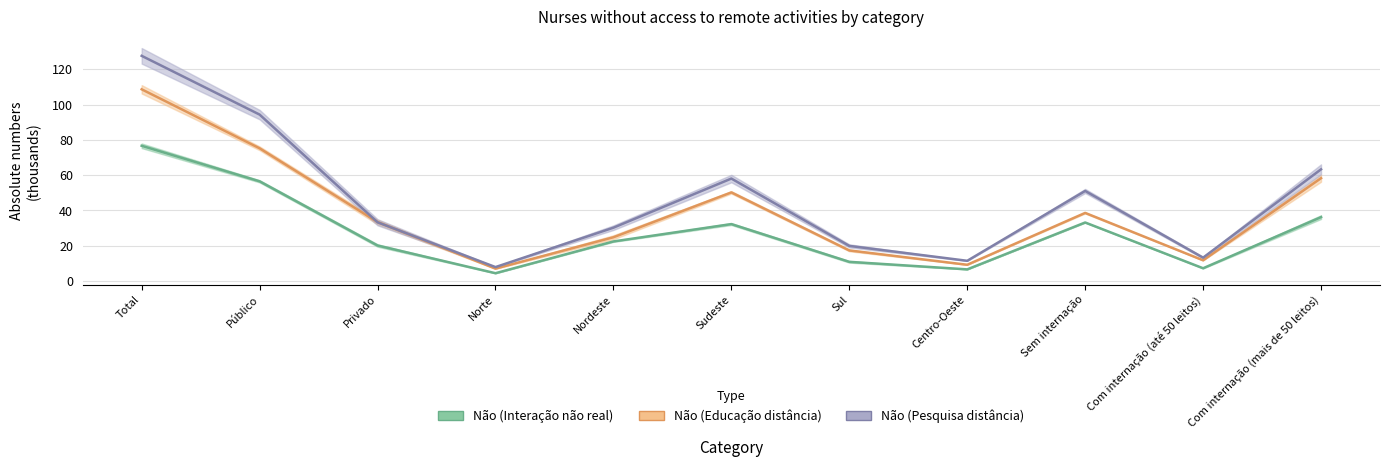

At which label does Não (Interação não real) (line) reach its peak?

Total